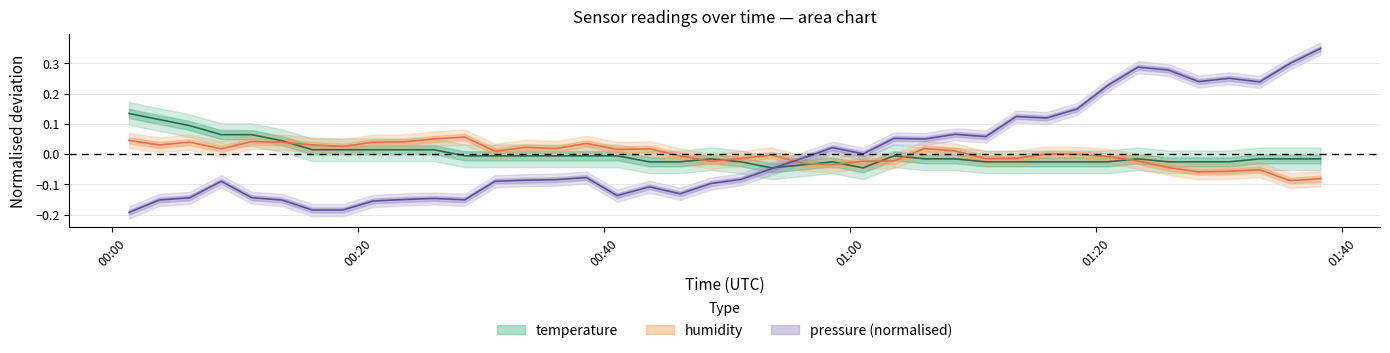

Is this an area chart (filled region under the line)?

No